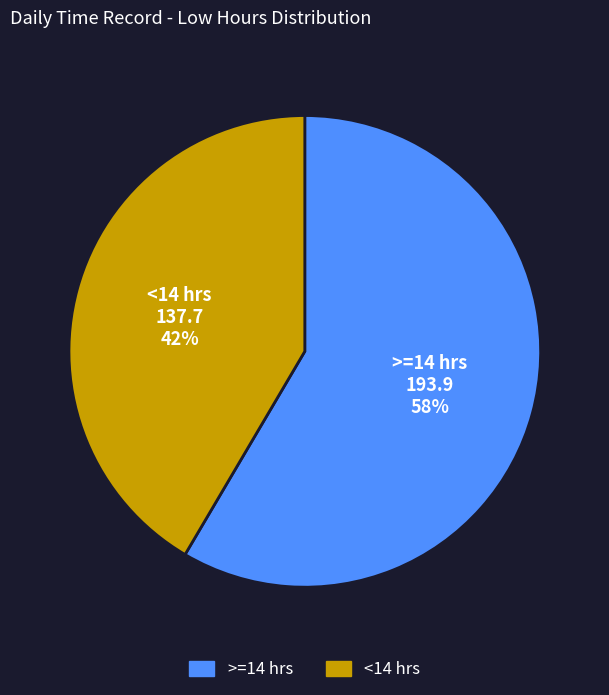

Is there a majority slice in this chart?

Yes